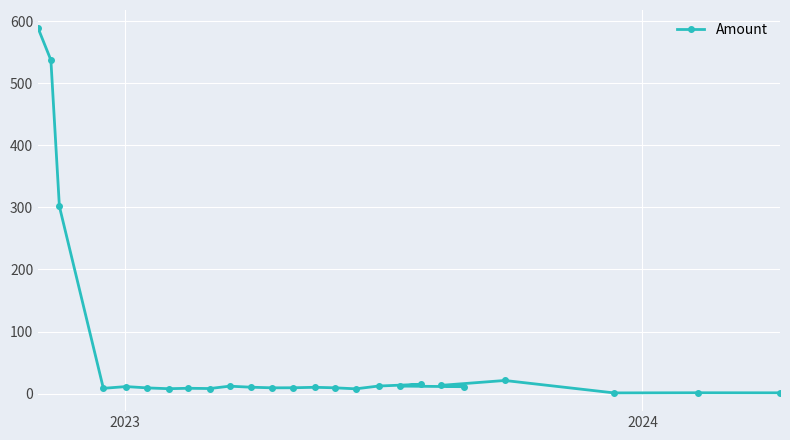

What is the greatest value displayed?

588.6